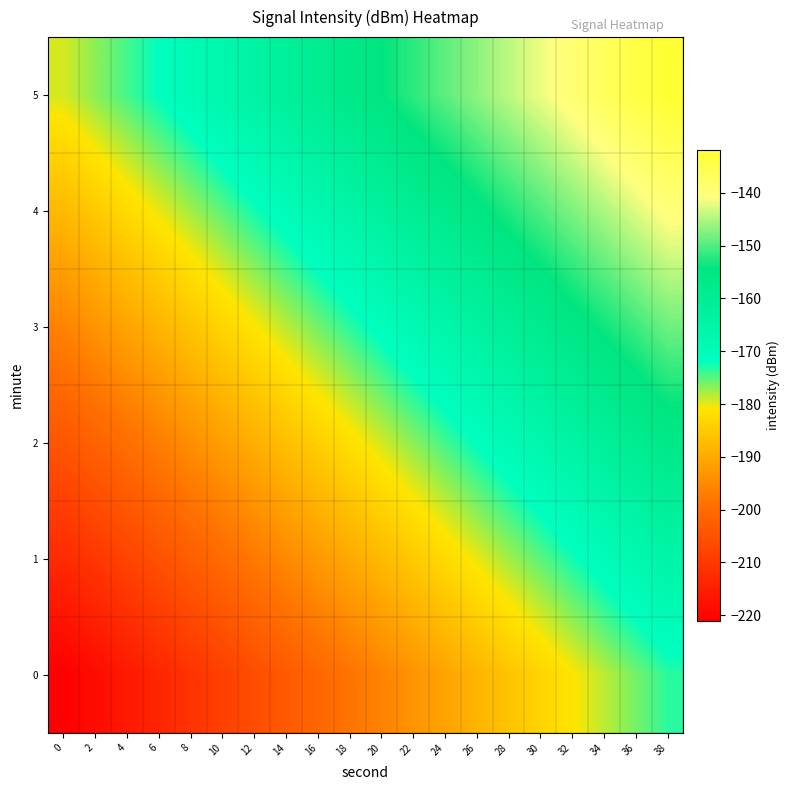

Between 8 and 26, which is larger?

26